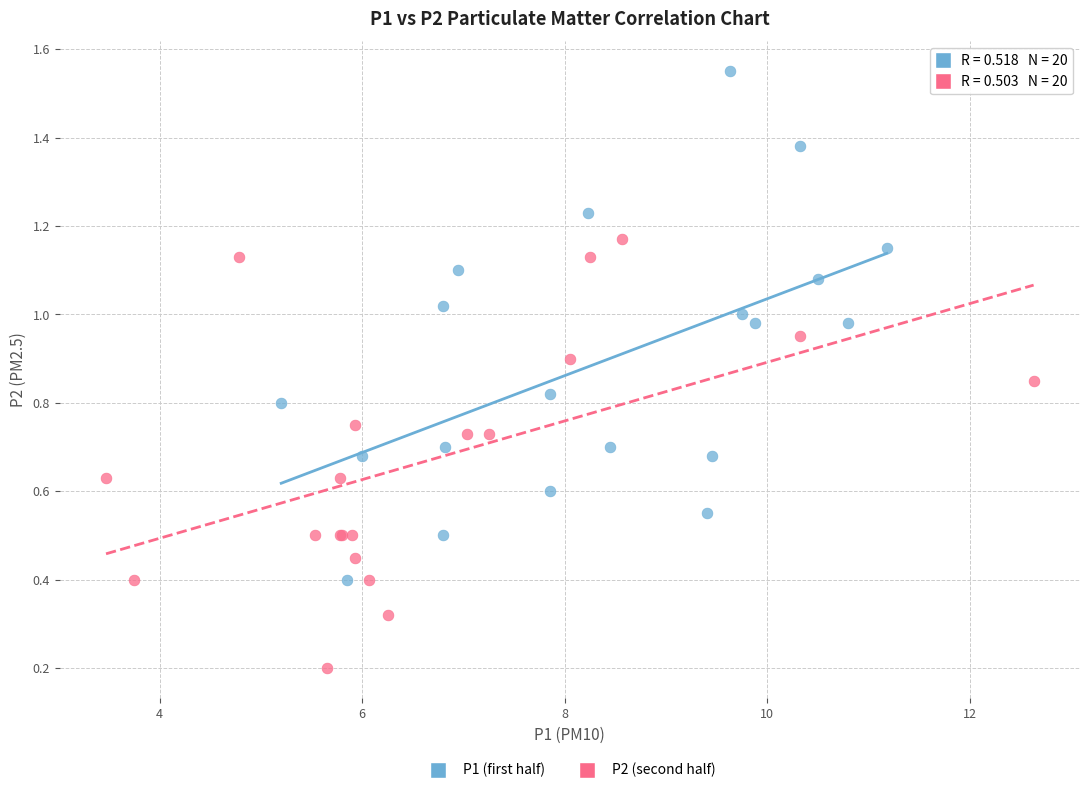

Which series reaches the maximum Y coordinate?

P1 (first half)